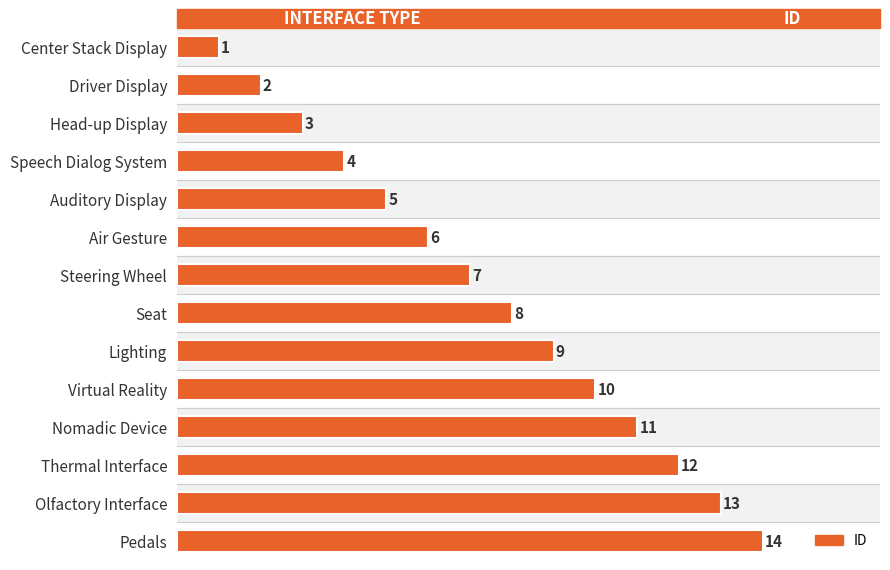

What is the maximum value shown in the chart?

14